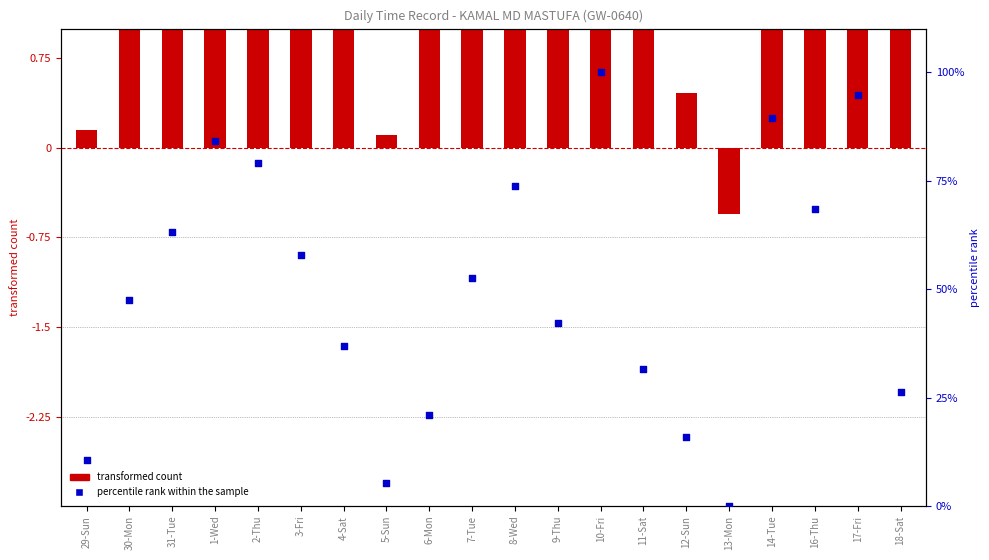

Which series has the widest spread of Y values?

percentile rank within the sample